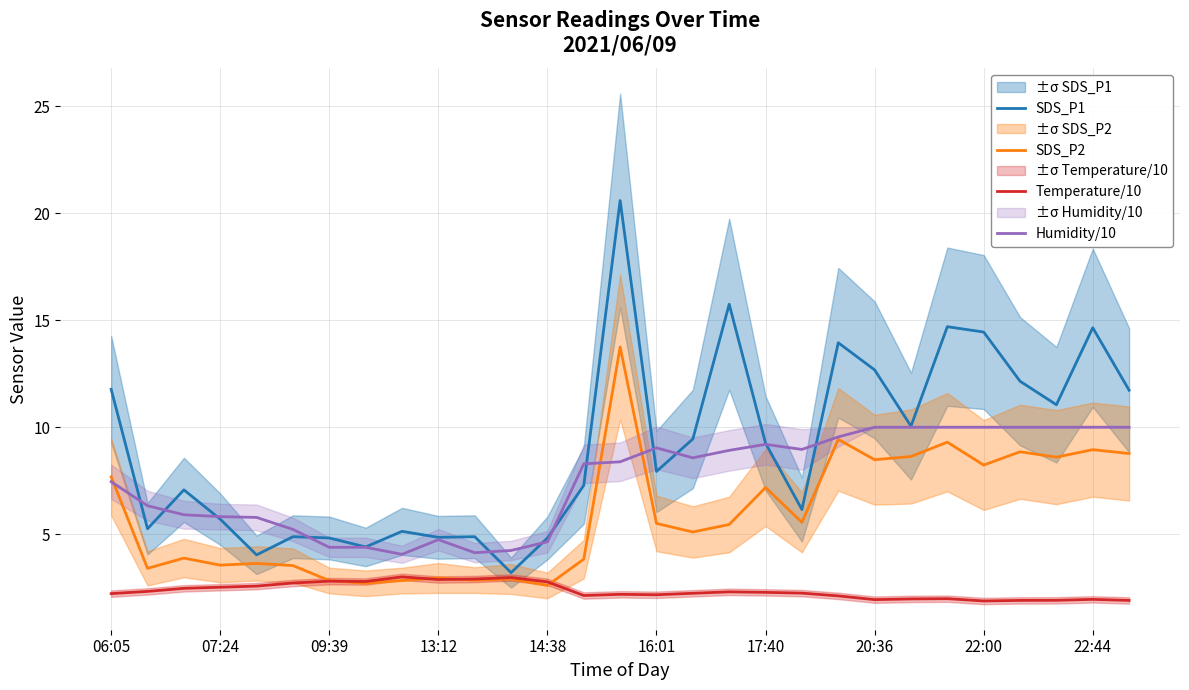

At which label does SDS_P2 first exceed 5?

06:05